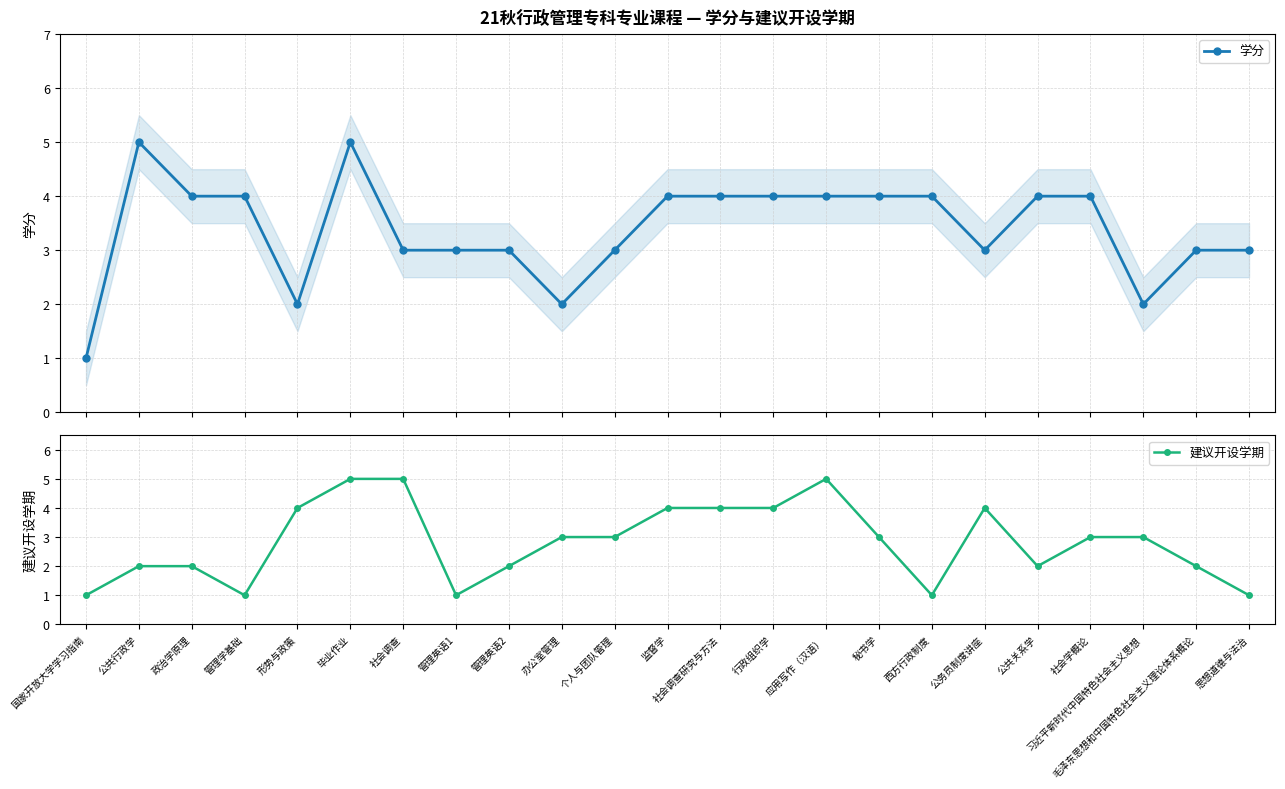

Where does the 建议开设学期 series first go above 3?

形势与政策